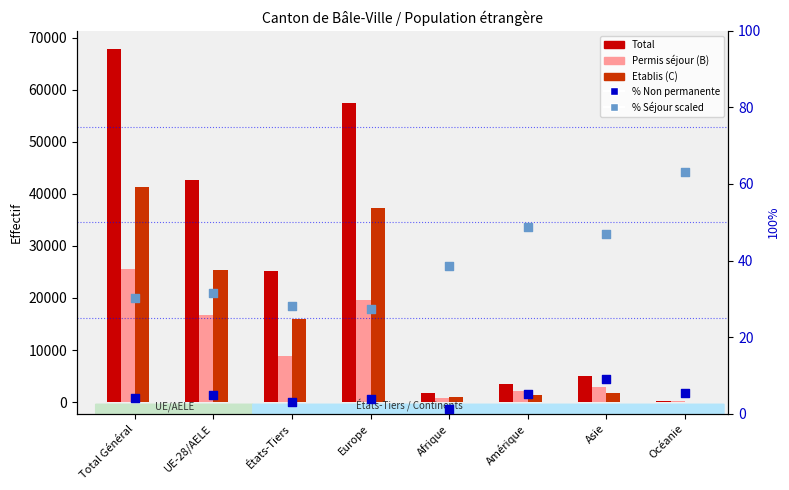

At how many categories does at least one series exceed 12862?

4